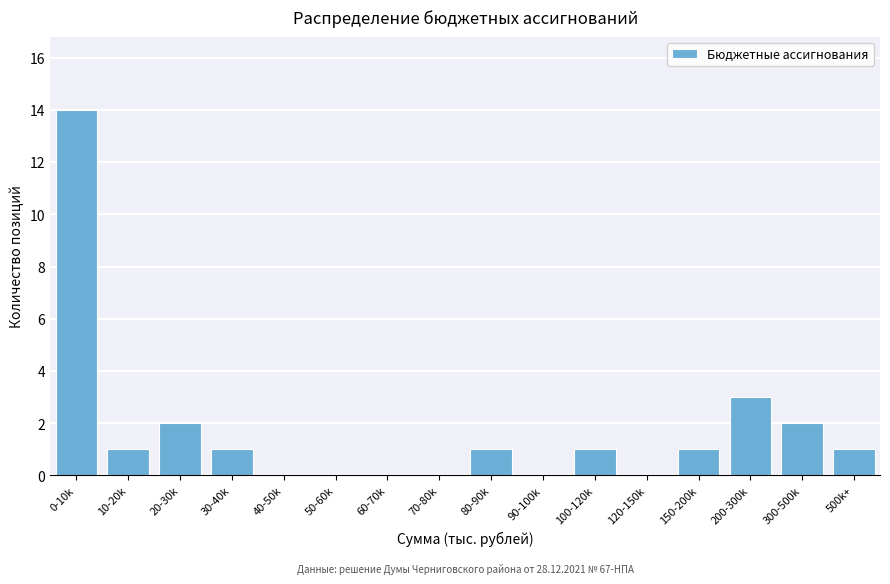

Reading left to right, what are all the values shown in this chart?

0-10k=14	10-20k=1	20-30k=2	30-40k=1	40-50k=0	50-60k=0	60-70k=0	70-80k=0	80-90k=1	90-100k=0	100-120k=1	120-150k=0	150-200k=1	200-300k=3	300-500k=2	500k+=1